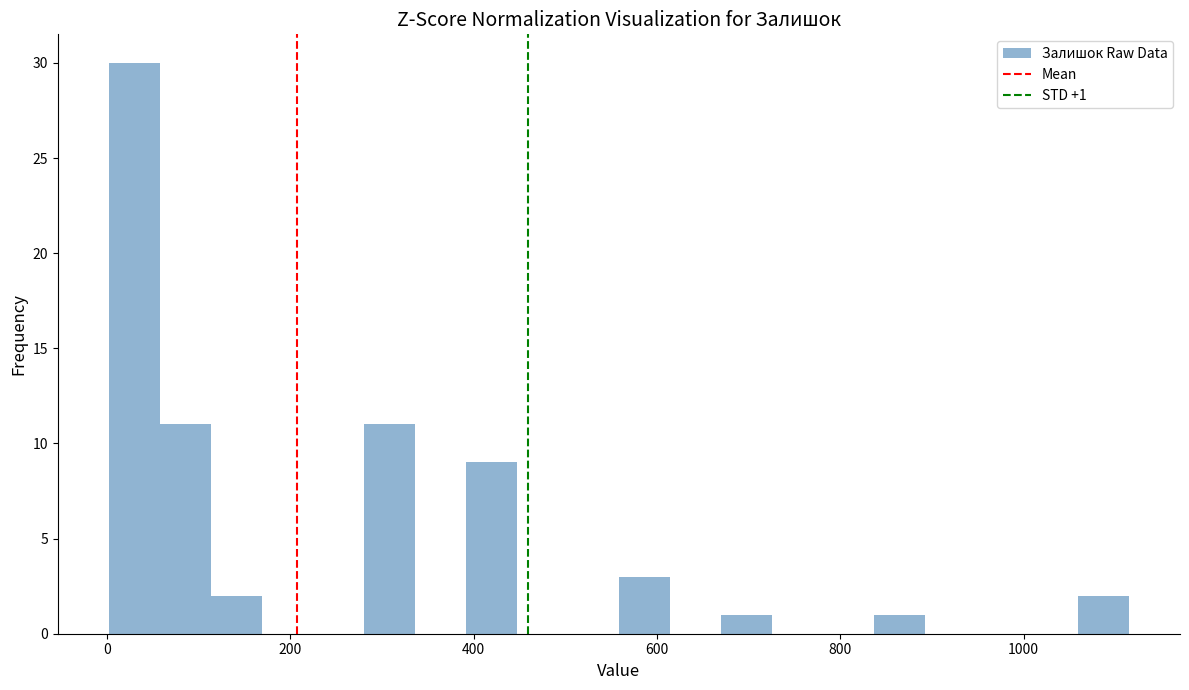

Around what value on the x-axis is the tallest bar? Give the approximate position of its centre, as read against the axis.

20